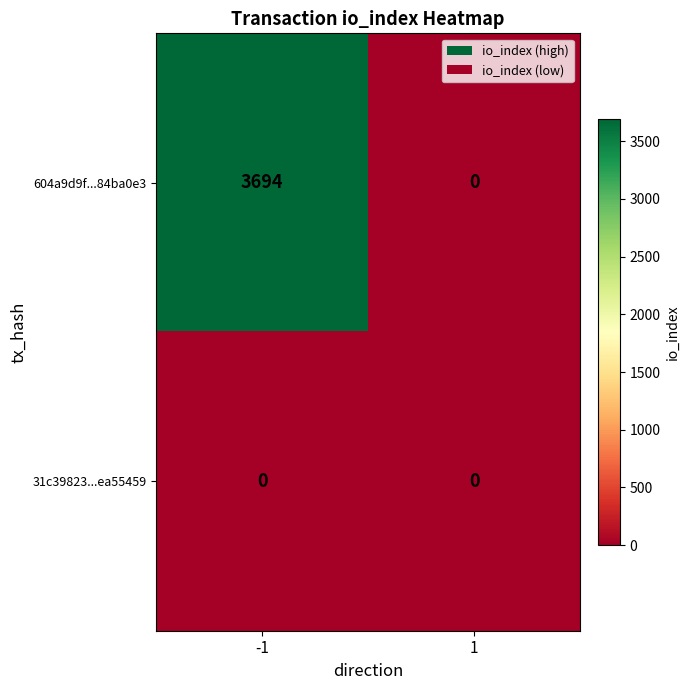

Which series changed the most between -1 and 1?

604a9d9f...84ba0e3